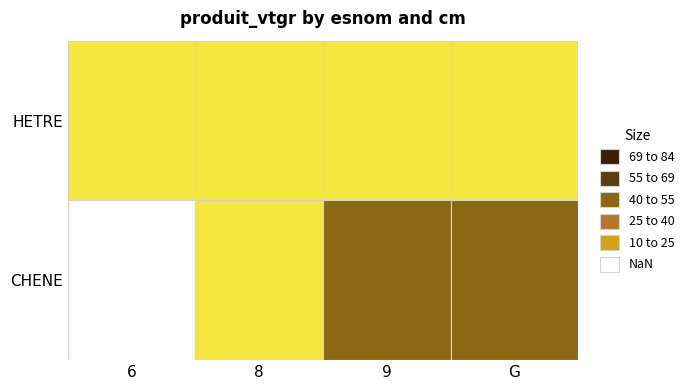

True or false: CHENE has a value of 0.6 at 8.

False